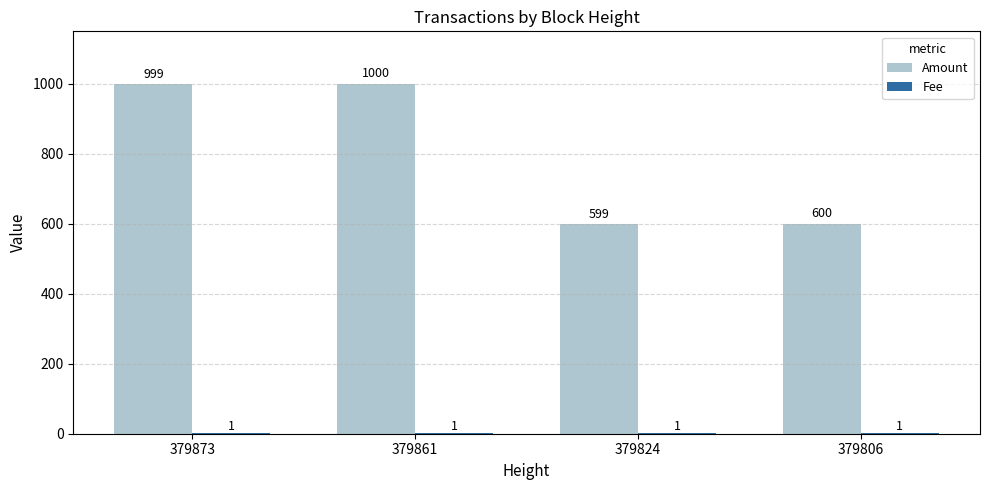

Where is Amount nearest to the value 799?

379806